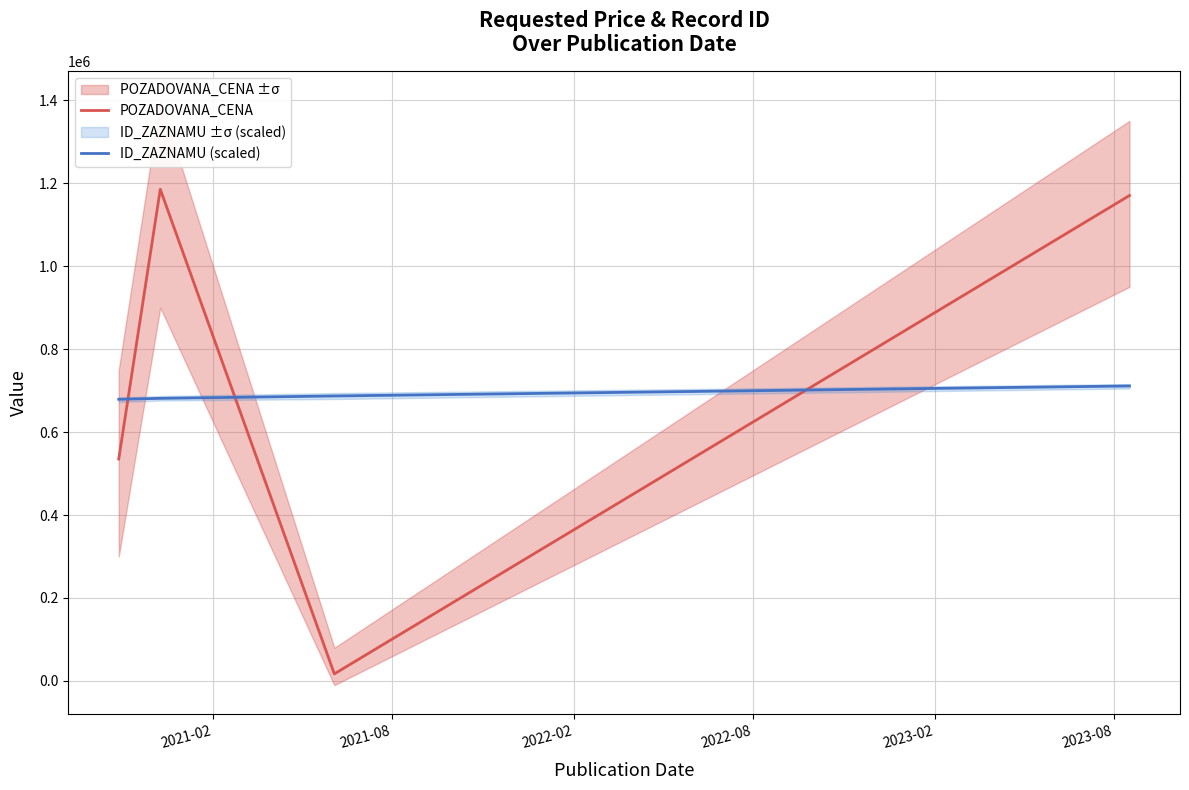

How many lines are shown in the chart?

2